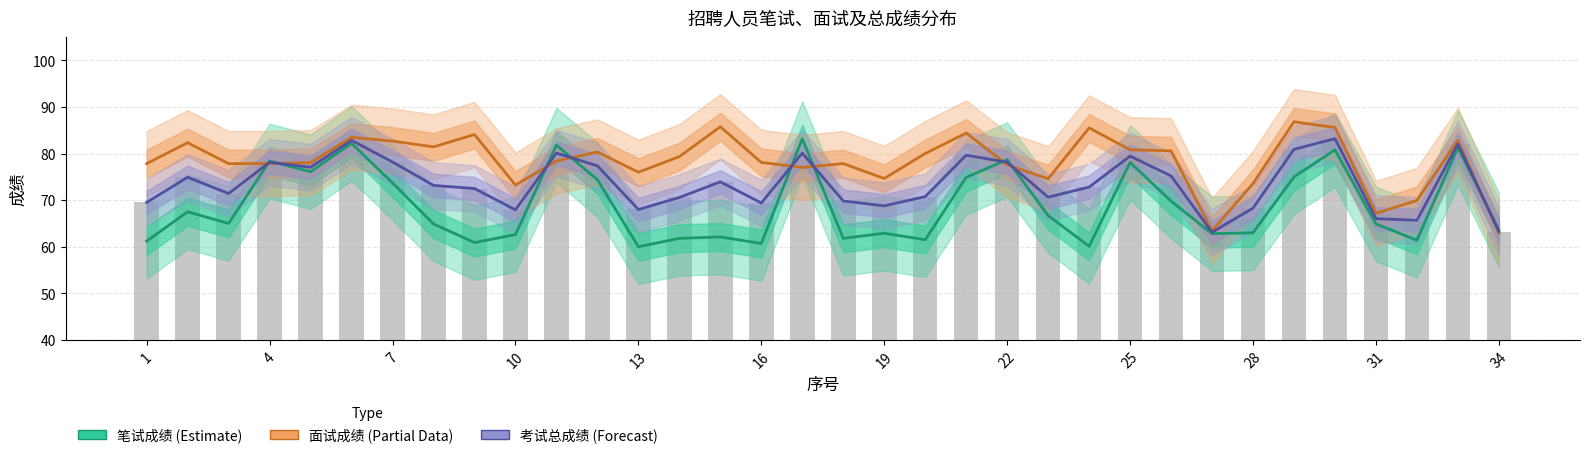

What is the minimum value shown in the chart?

60.0